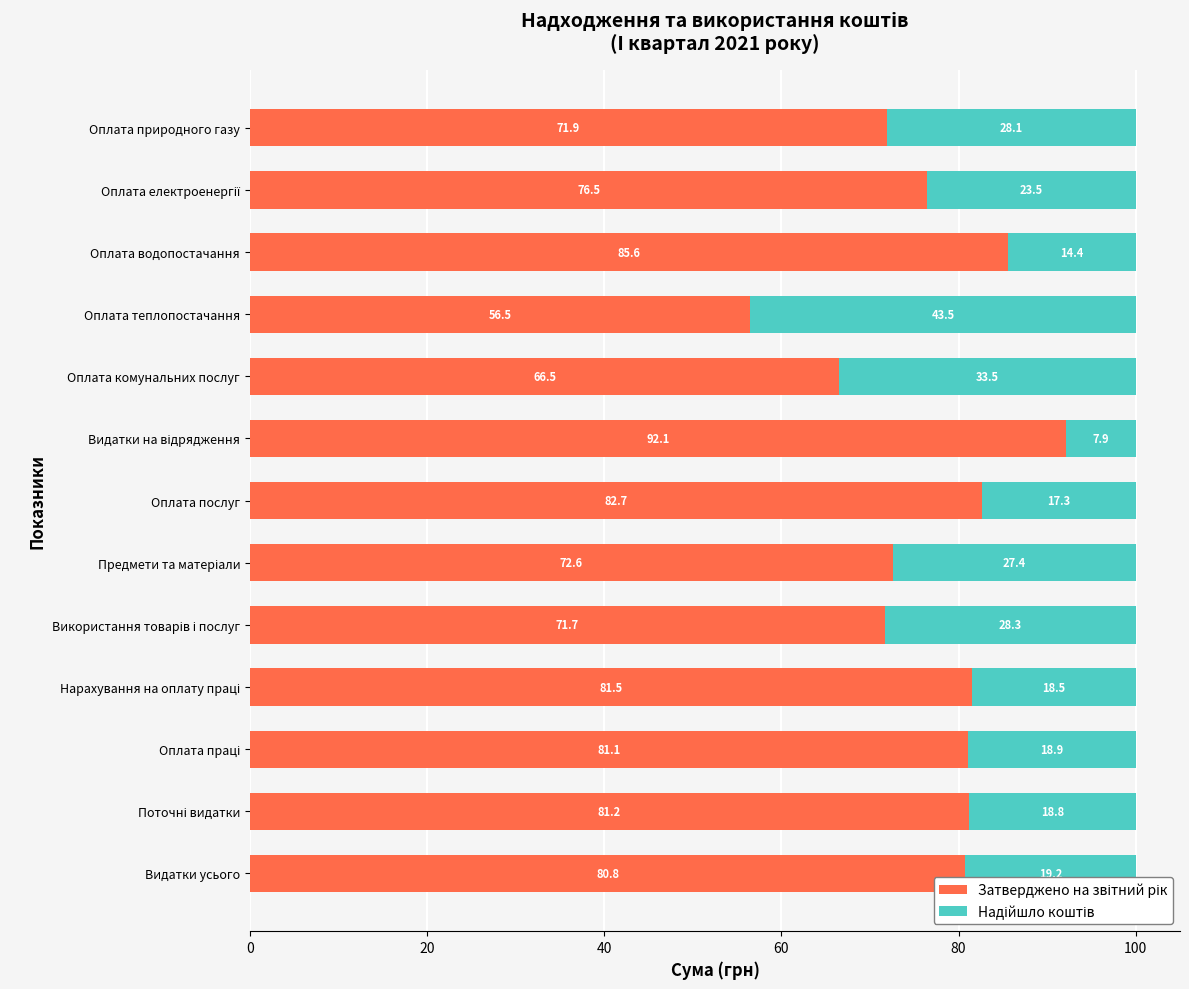

How many categories are shown in the chart?

13